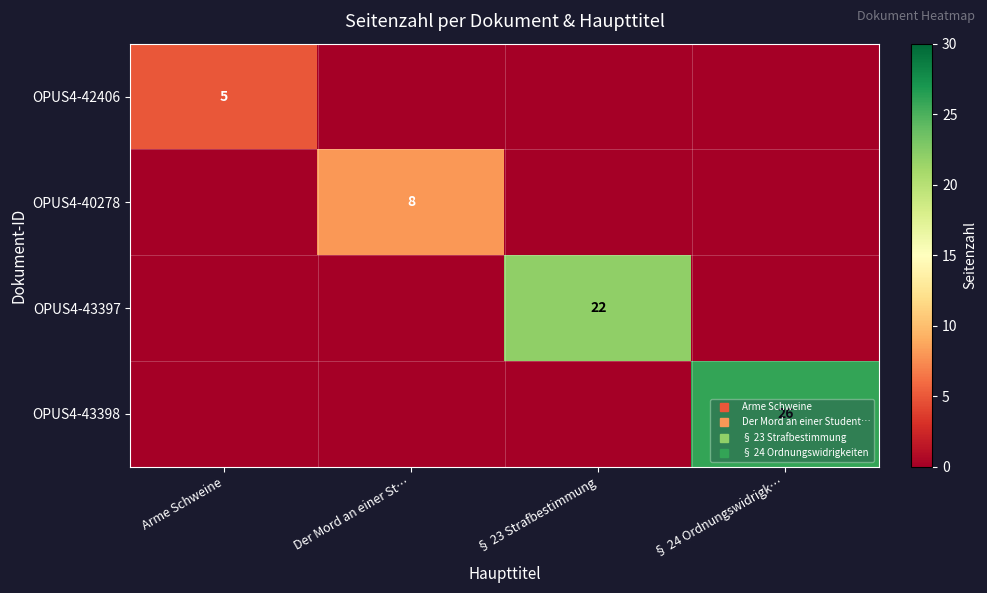

How many OPUS4-40278 values are between 0 and 8?

4